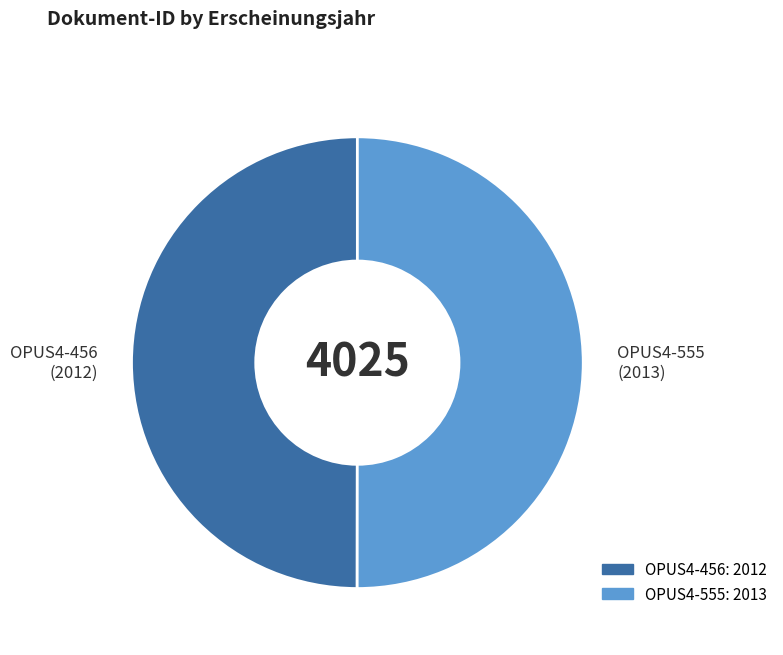

Is it true that OPUS4-456 is 50% of the pie?

True